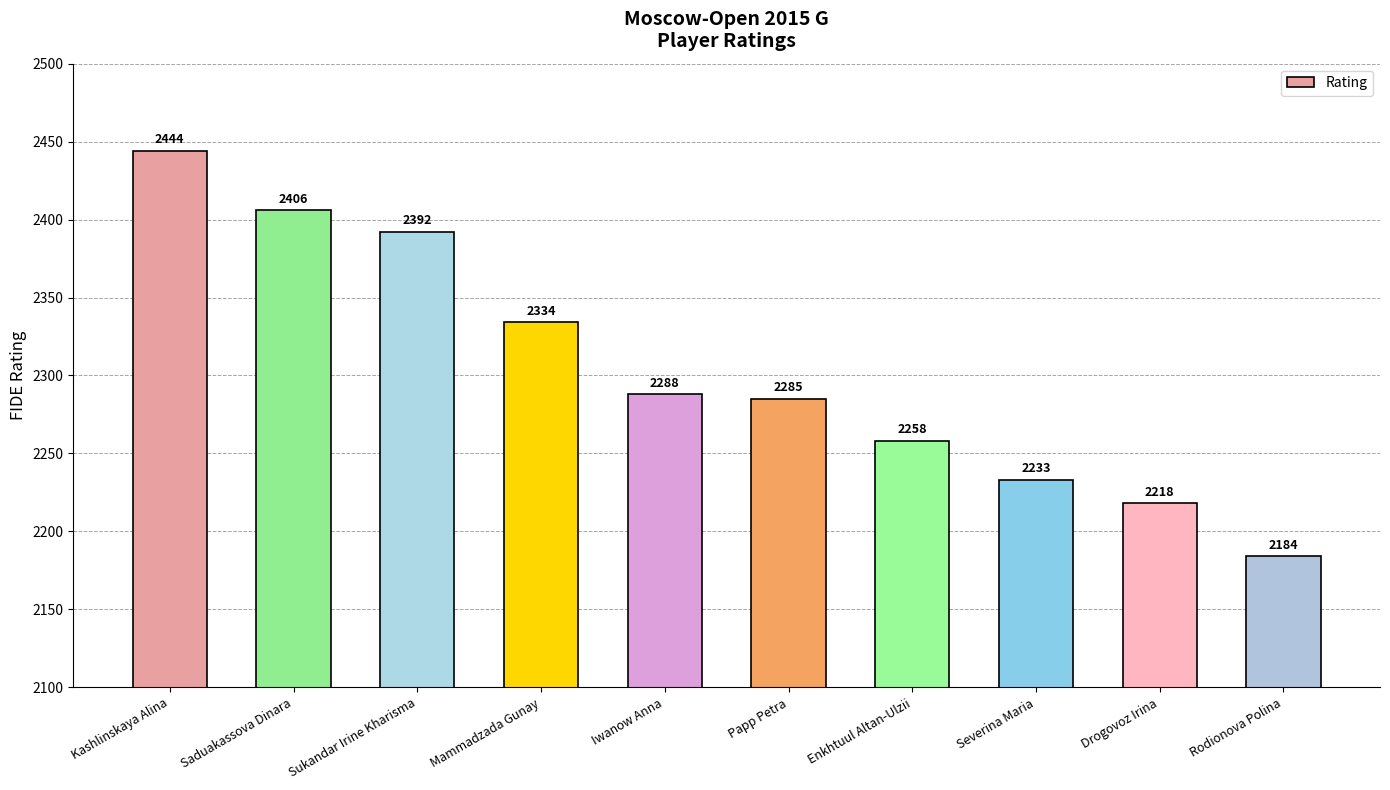

Rank the categories by value from lowest to highest.

Rodionova Polina, Drogovoz Irina, Severina Maria, Enkhtuul Altan-Ulzii, Papp Petra, Iwanow Anna, Mammadzada Gunay, Sukandar Irine Kharisma, Saduakassova Dinara, Kashlinskaya Alina